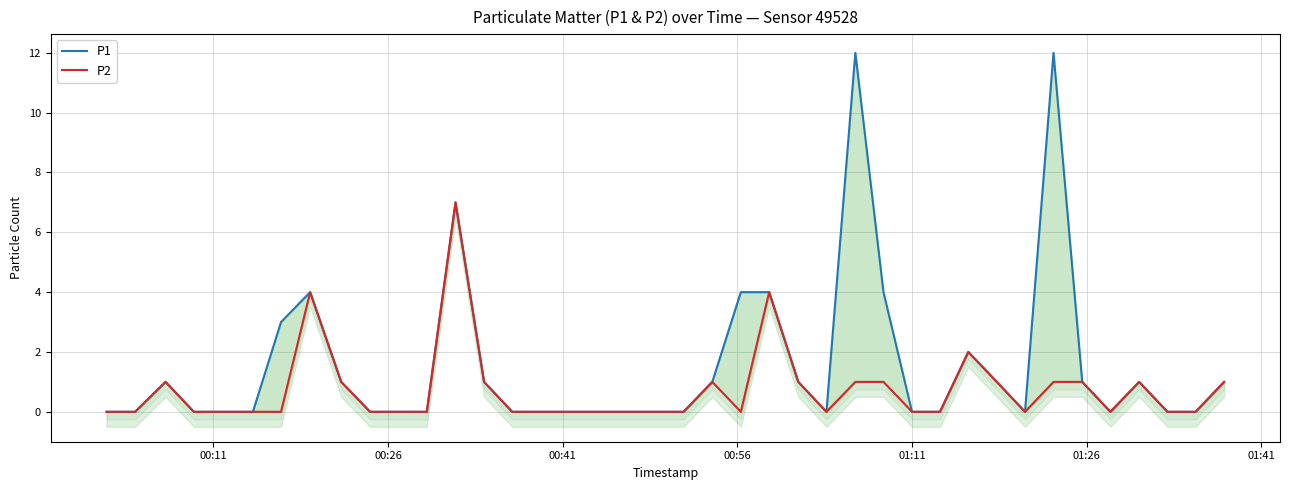

List the series in order of their peak value, lowest first.

P2, P1